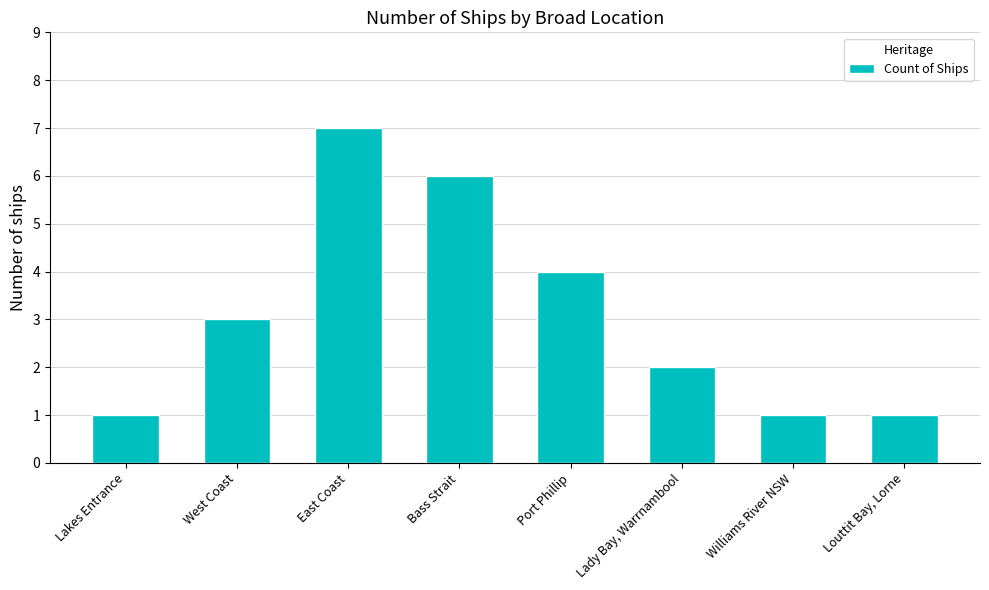

What is the greatest value displayed?

7